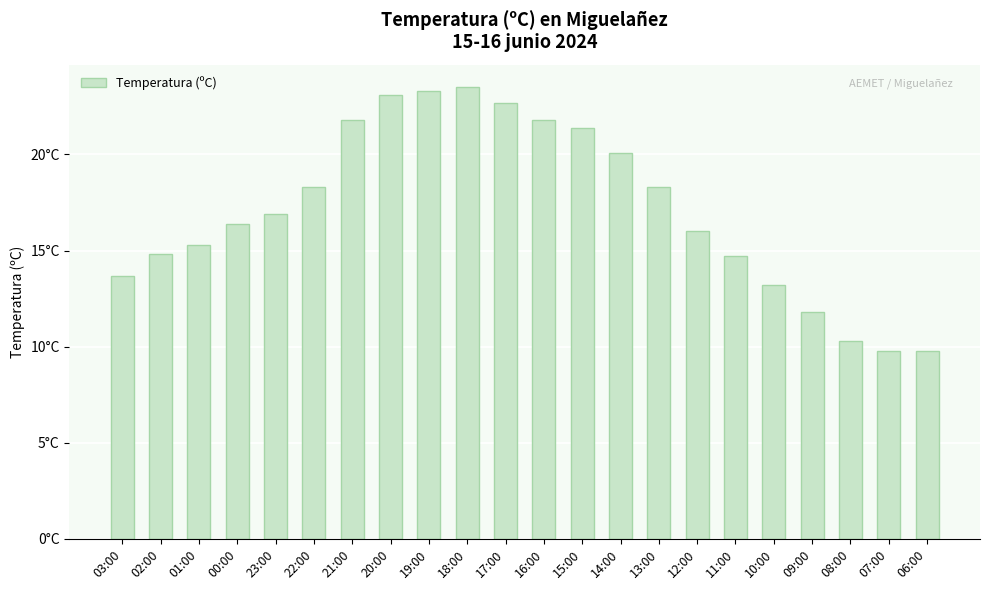

Rank the categories by value from lowest to highest.

07:00, 06:00, 08:00, 09:00, 10:00, 03:00, 11:00, 02:00, 01:00, 12:00, 00:00, 23:00, 22:00, 13:00, 14:00, 15:00, 21:00, 16:00, 17:00, 20:00, 19:00, 18:00